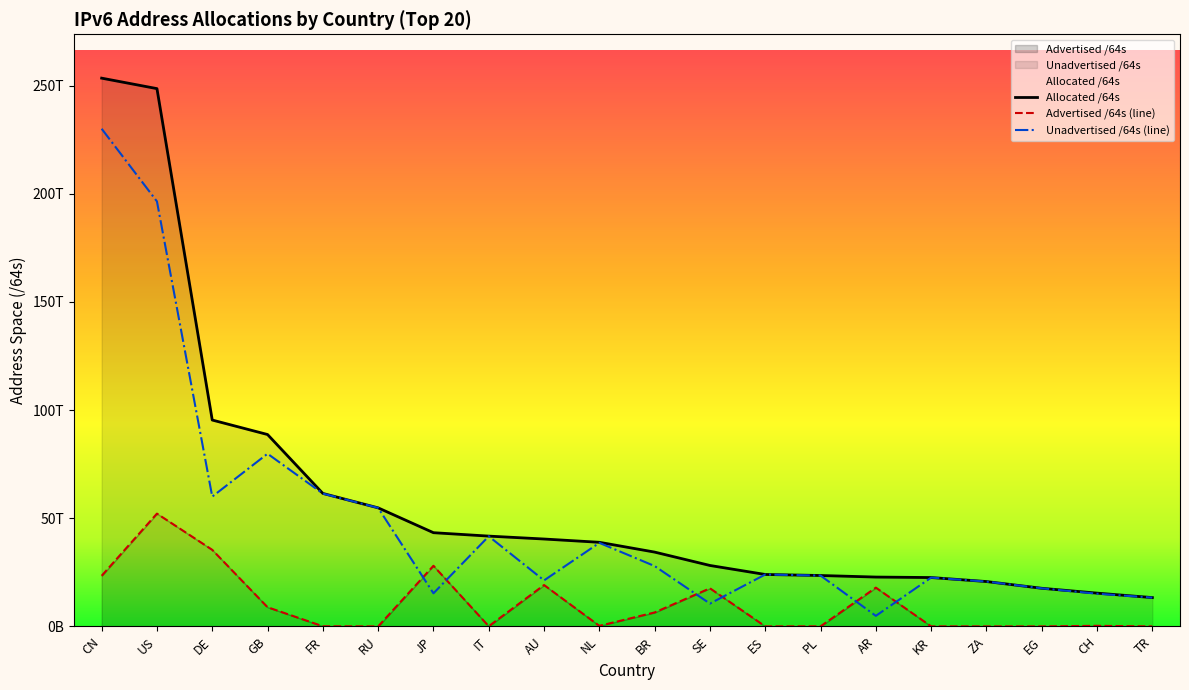

What is the label of the 5th point from the left?

FR